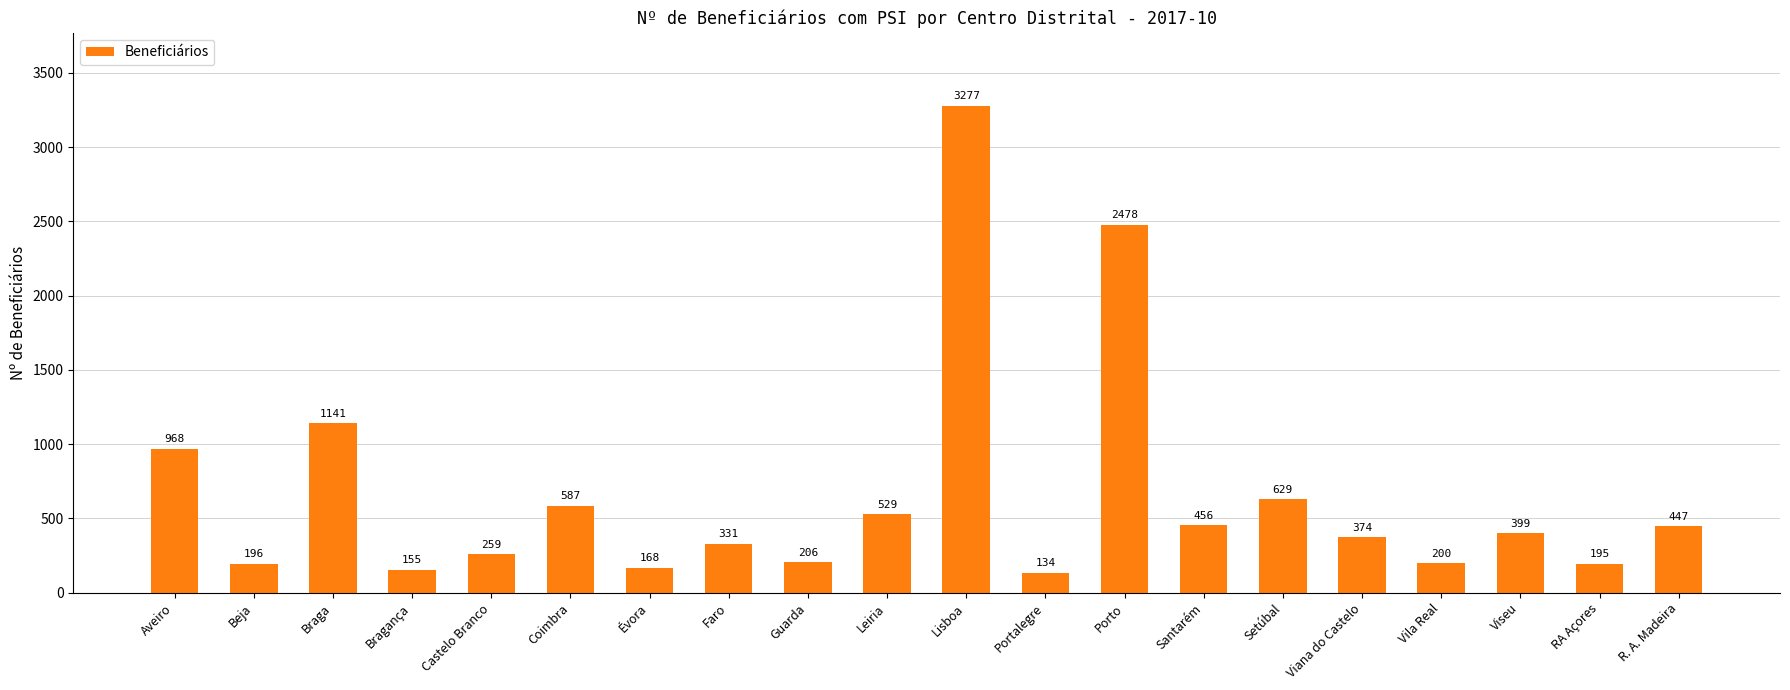

At which category does the chart reach its minimum across all series?

Portalegre